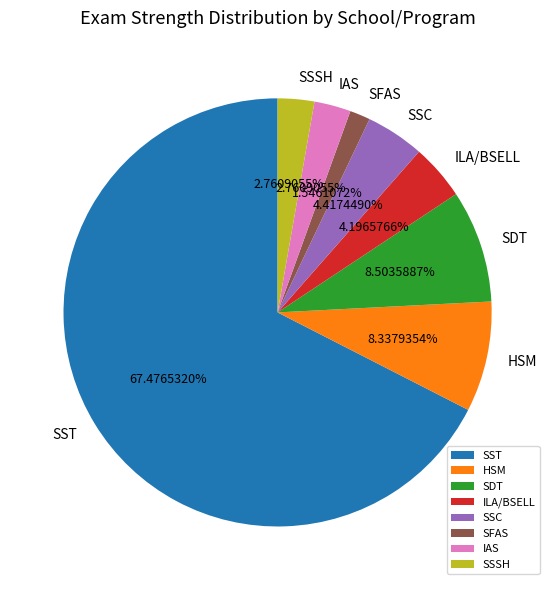

Combined, do SDT and SST account for over 50%?

Yes